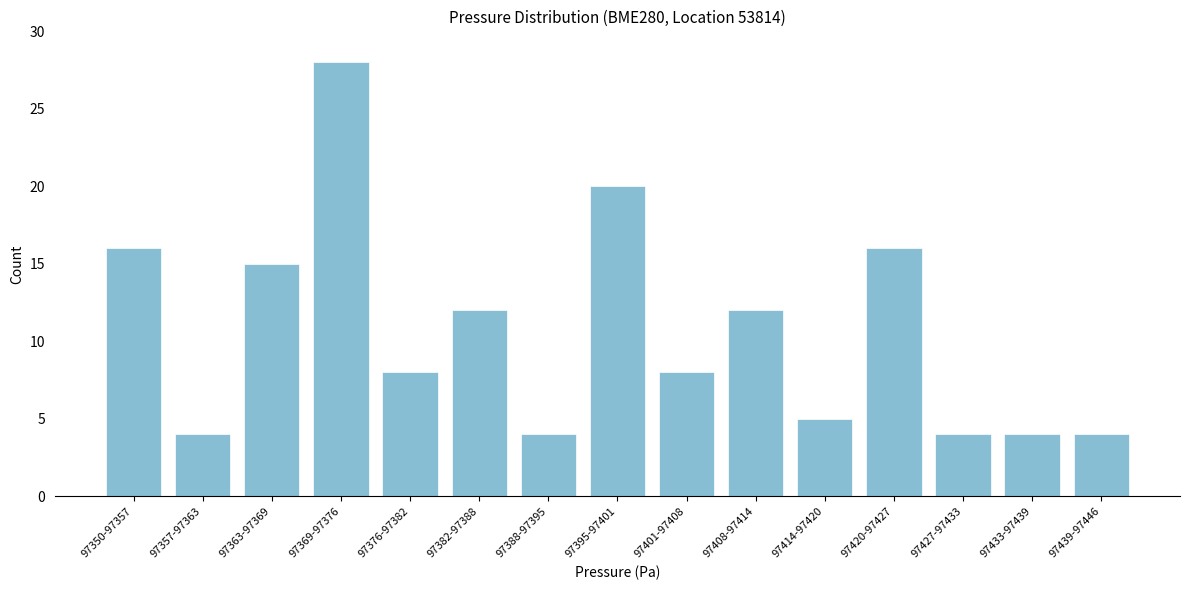

Reading left to right, extract all data points from this chart.

16	4	15	28	8	12	4	20	8	12	5	16	4	4	4